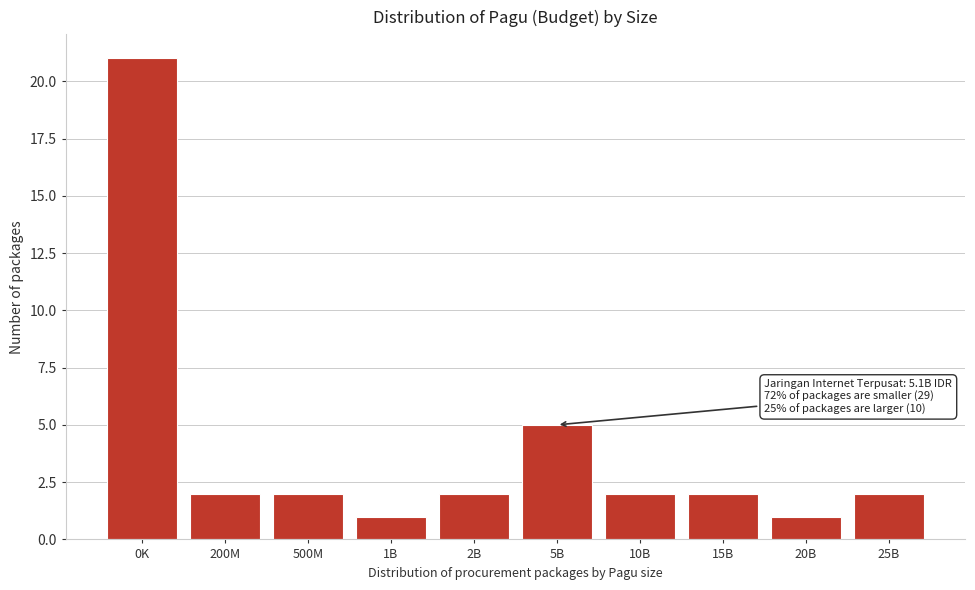

Reading left to right, transcribe all the data shown in this chart.

0K=21	200M=2	500M=2	1B=1	2B=2	5B=5	10B=2	15B=2	20B=1	25B=2